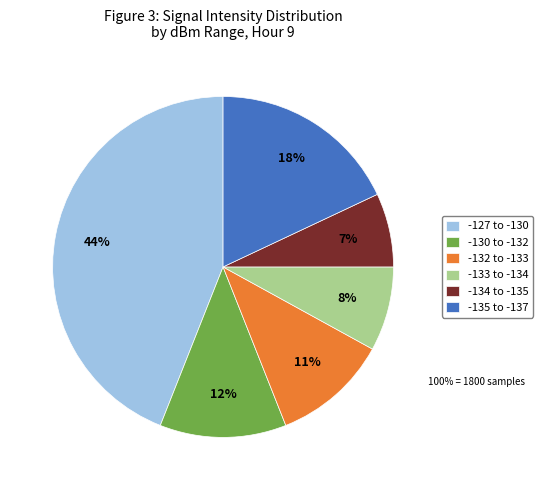

Is the sum of -132 to -133 and -133 to -134 greater than half?

No